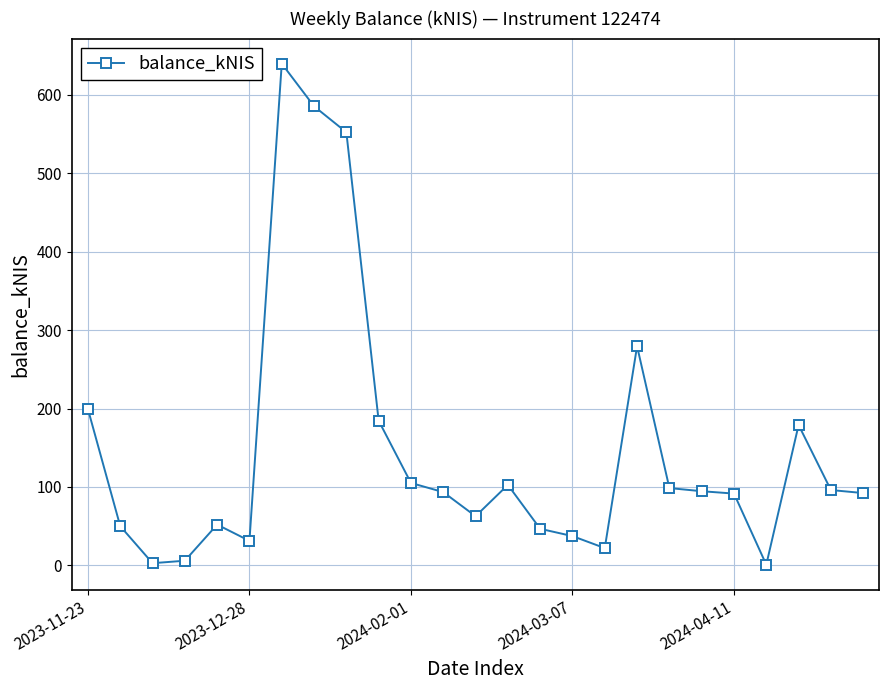

What is the average value?

148.2